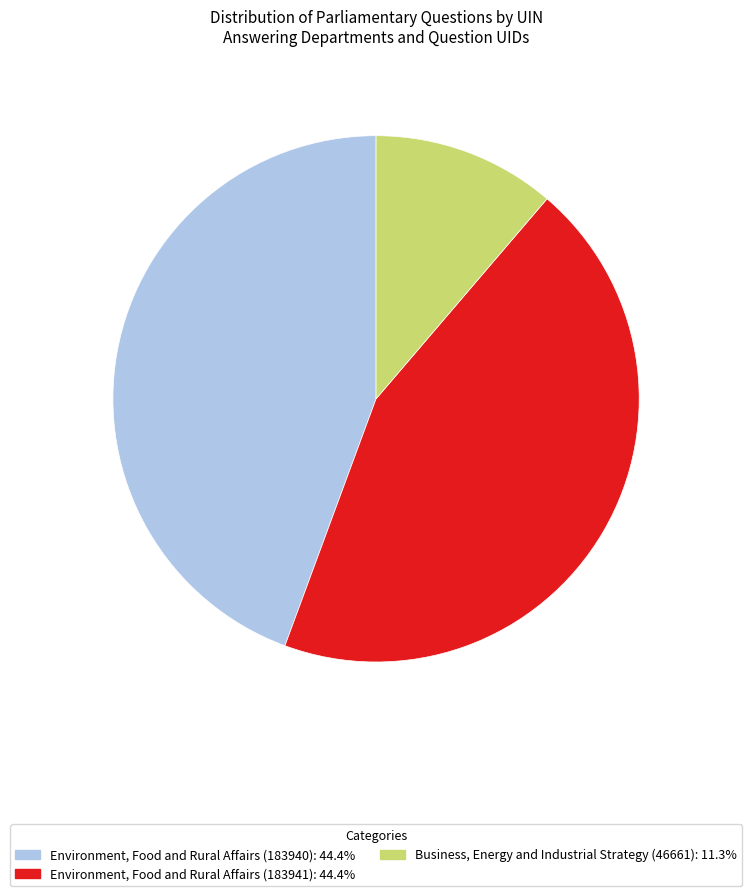

What is the ratio of the value at Environment, Food and Rural Affairs (183940): 44.4% to the value at Environment, Food and Rural Affairs (183941): 44.4%?

1.0